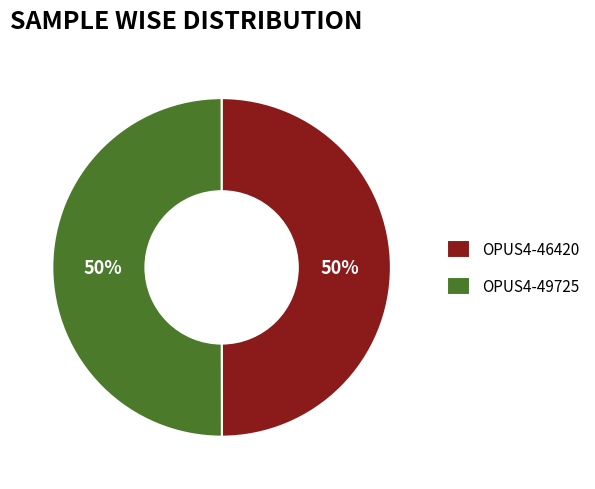

What is the ratio of the value at OPUS4-46420 to the value at OPUS4-49725?

1.0